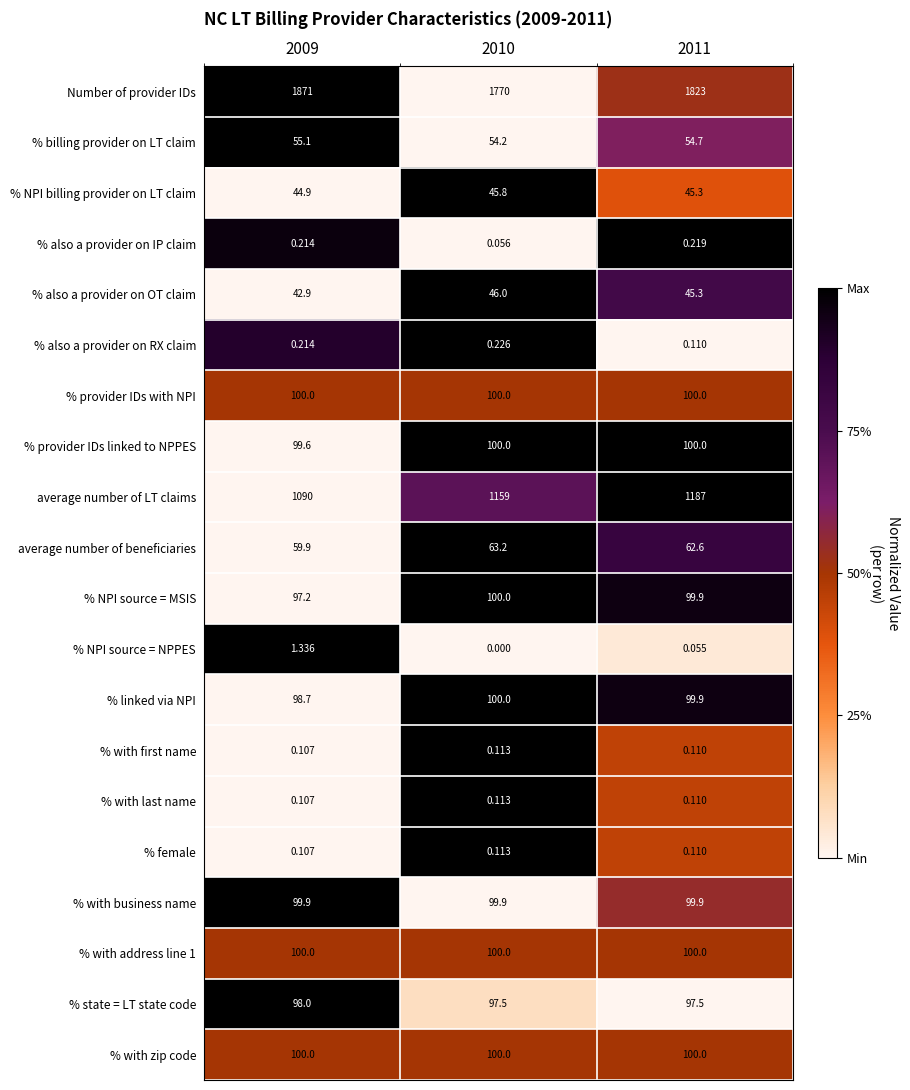

At how many categories does at least one series exceed 0?

3